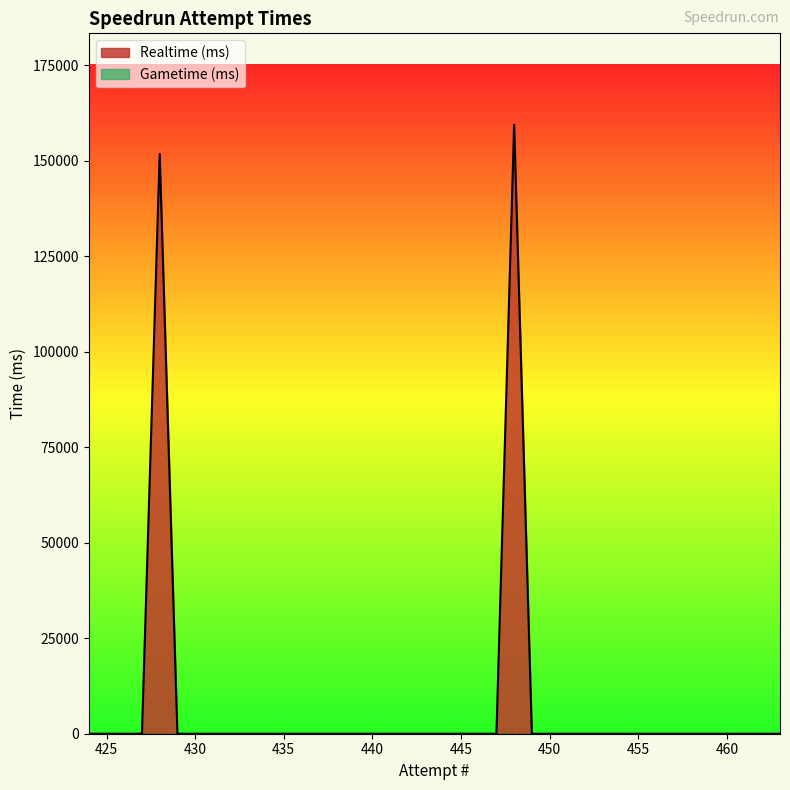

Which category has the lowest value in the Gametime (ms) series?

463